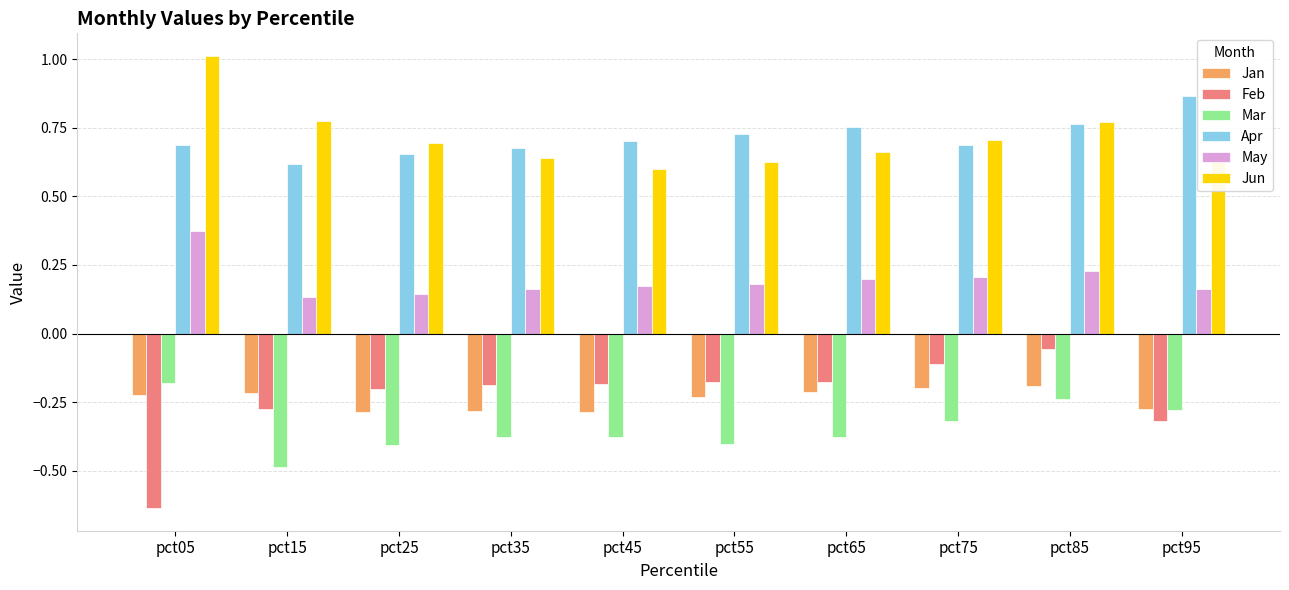

Which series has the largest range (max minus min)?

Feb